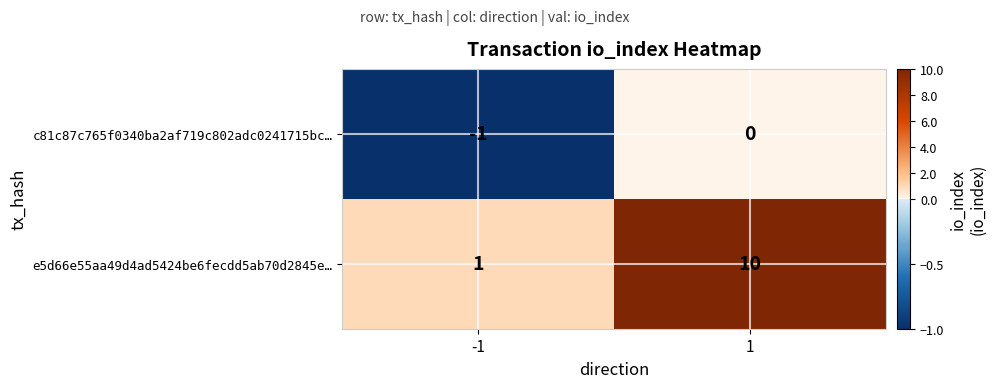

What is the spread (max minus min) of values at 1?

10